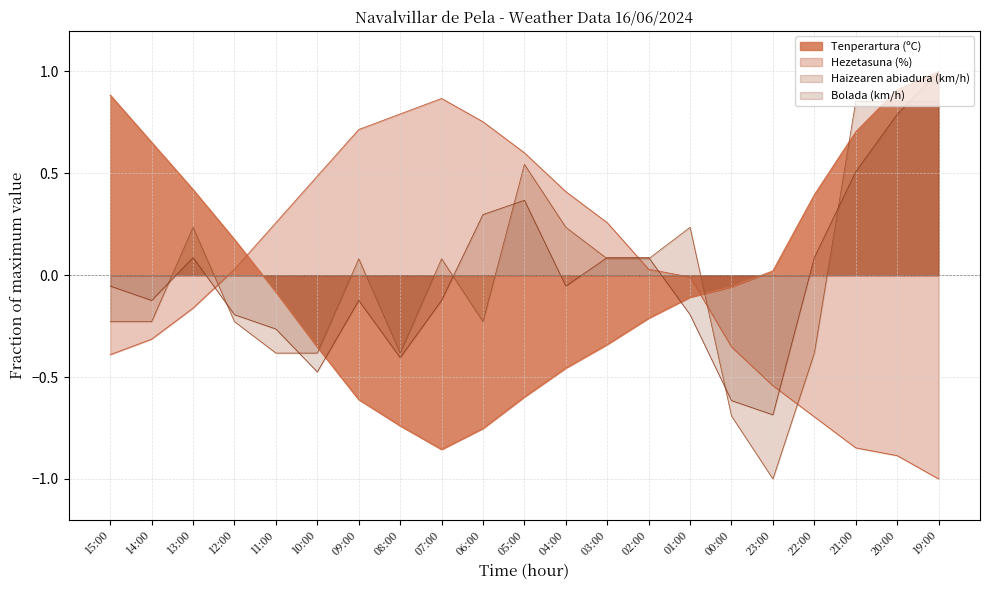

Between 04:00 and 19:00, which series saw the biggest shift?

Tenperartura (ºC)